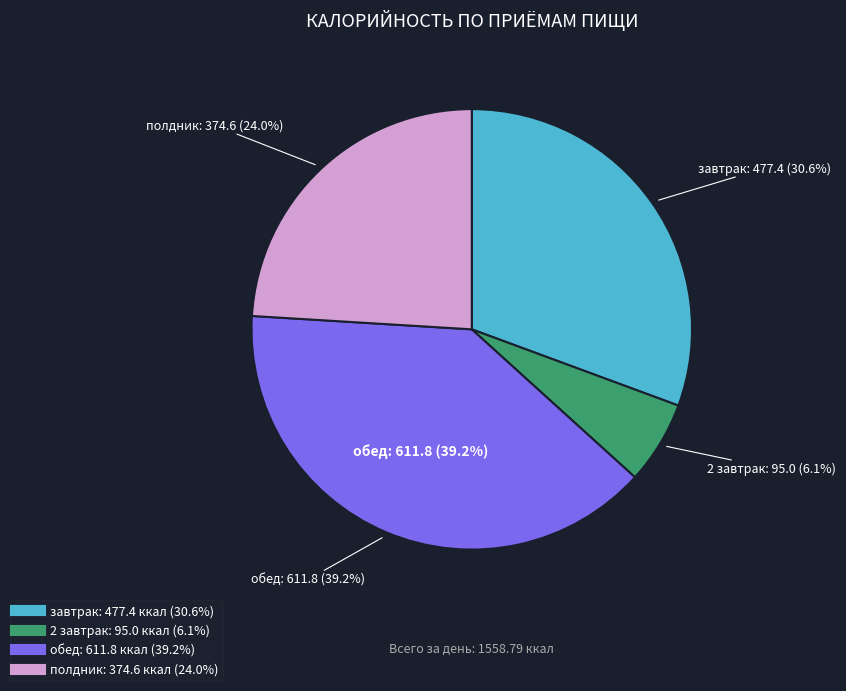

To the nearest percent, what portion does 2 завтрак represent?

6%